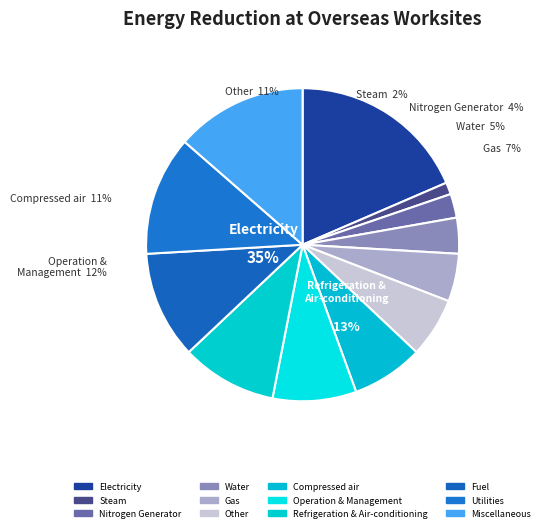

Which slice is the smallest?

2